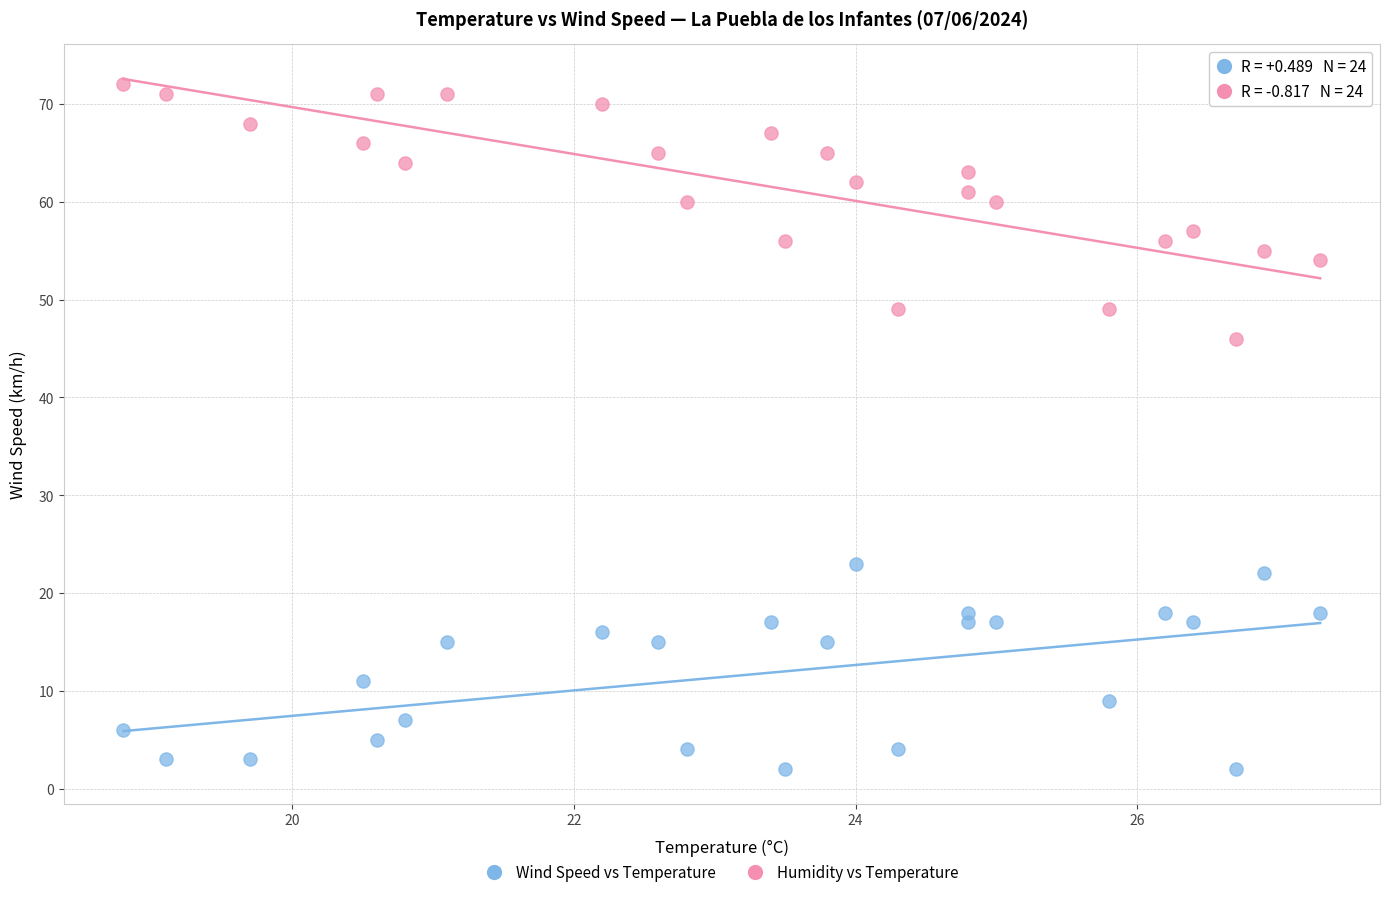

Which series has the widest spread of Y values?

Humidity vs Temperature